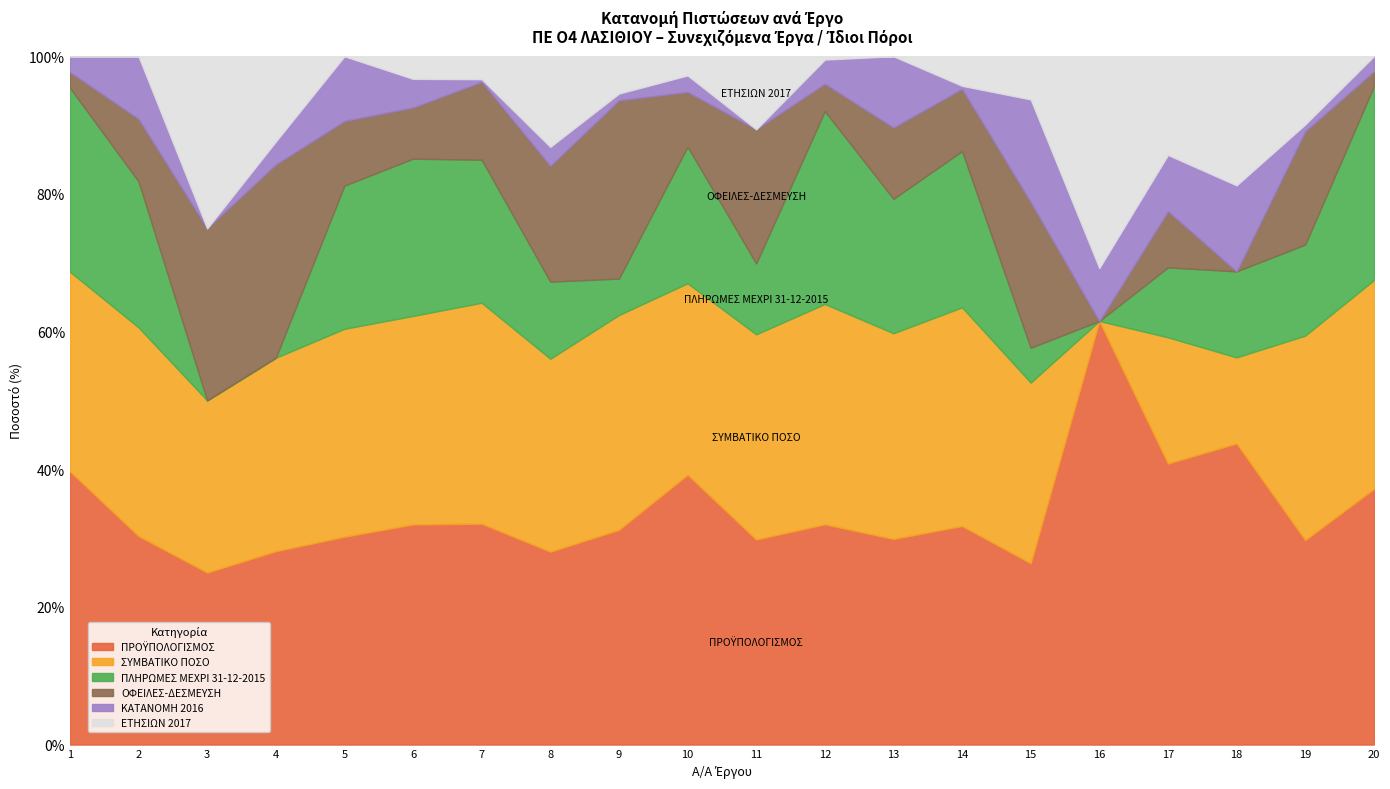

What is the total value across all series at 6?

100.0